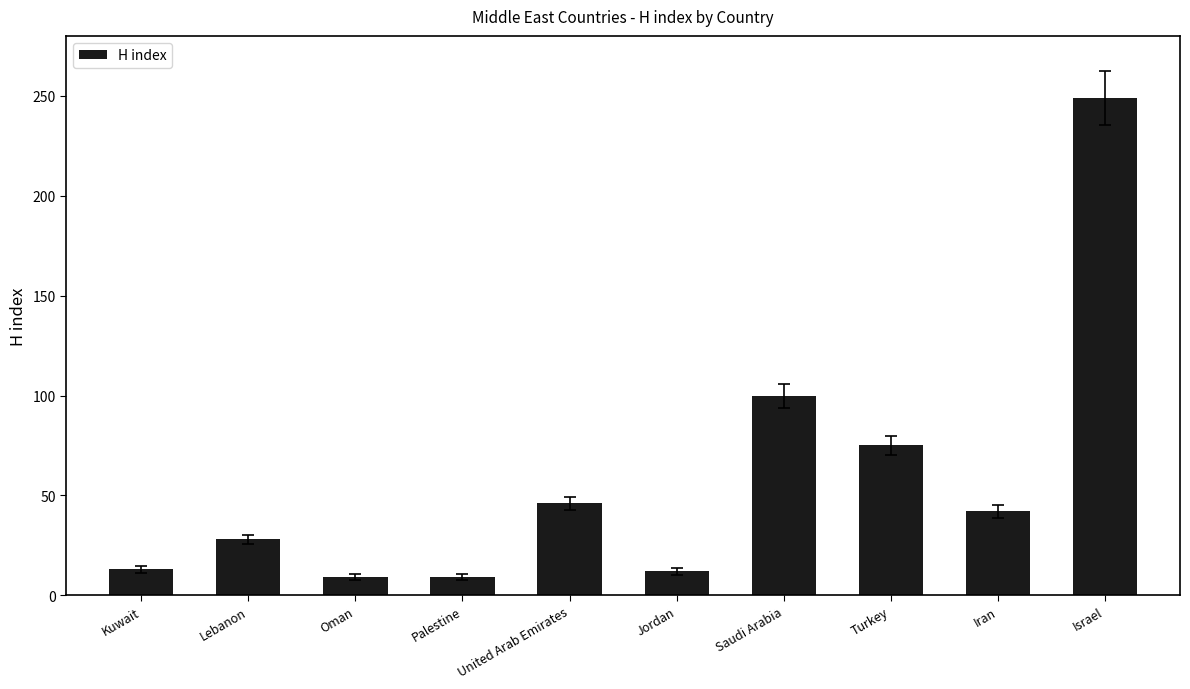

The value at United Arab Emirates is 68. True or false?

False